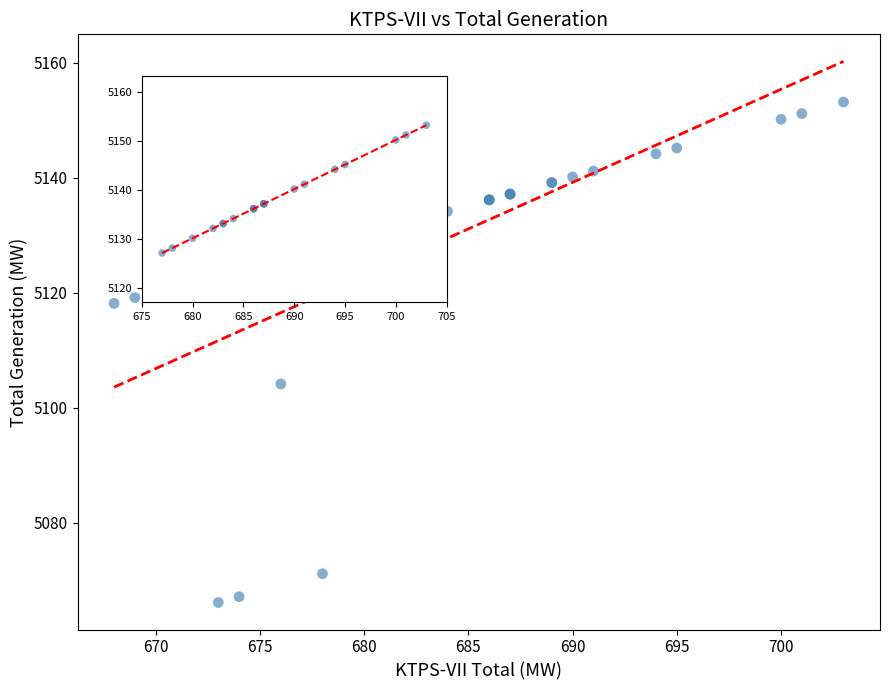

What Y value in the scatter plot is closest to 5109?

5104.2